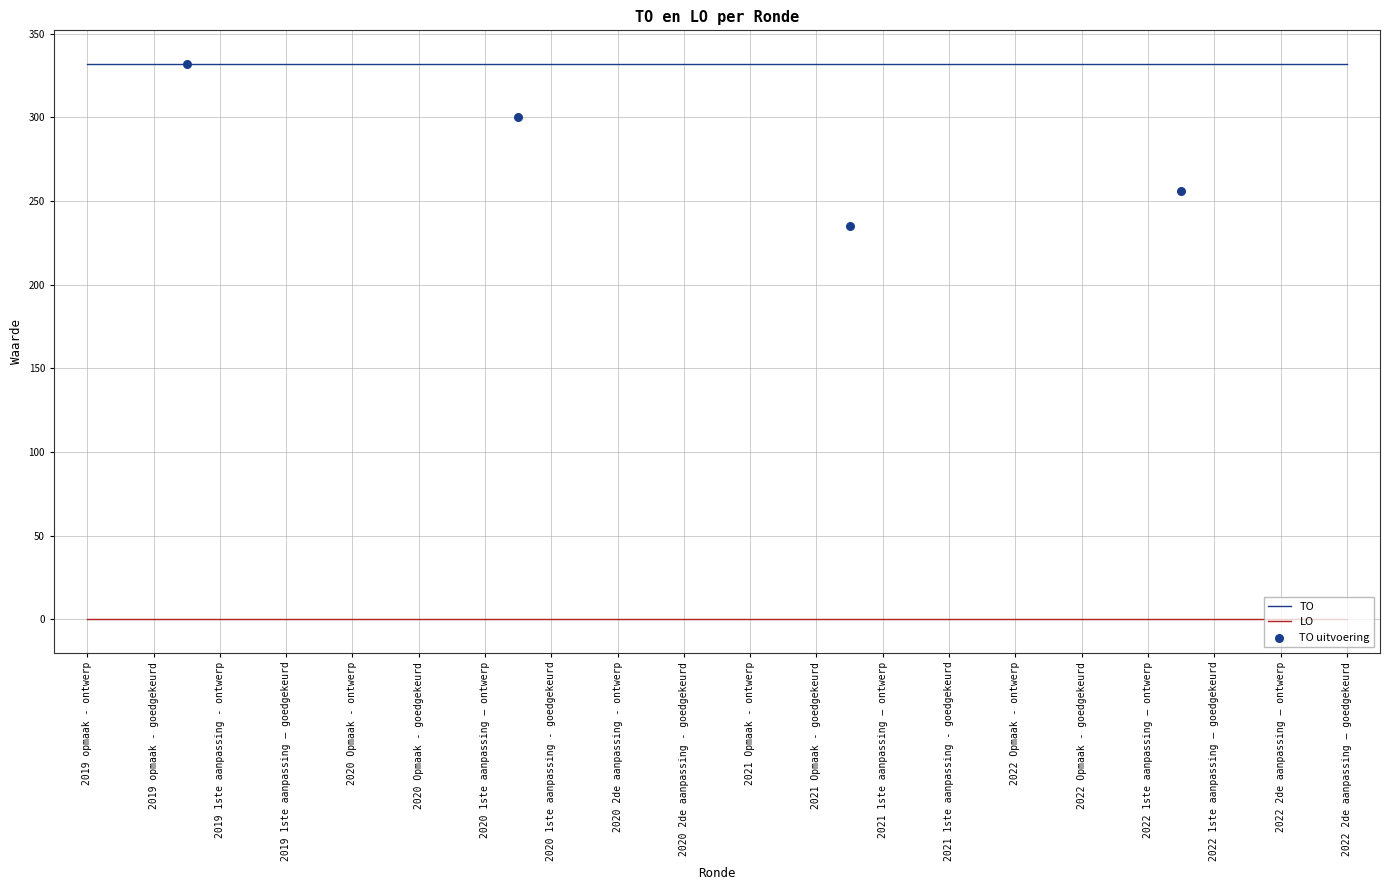

The value of LO at 2020 1ste aanpassing - goedgekeurd is 0. True or false?

True